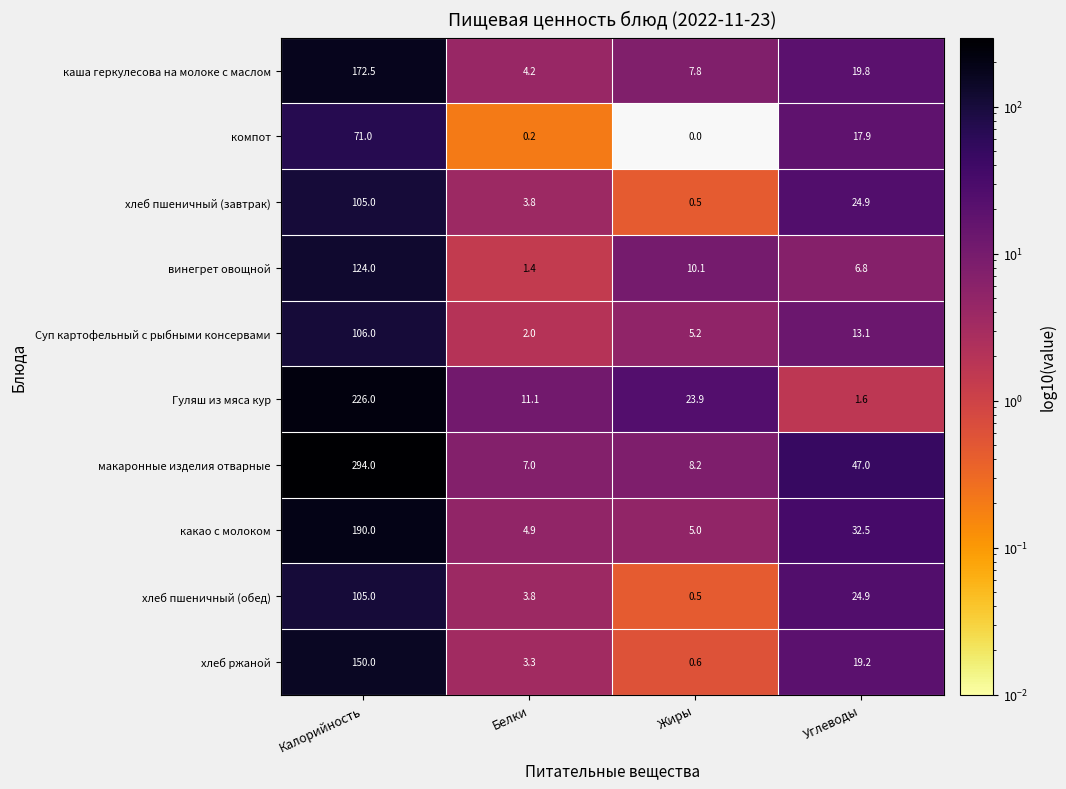

Which series has the largest range (max minus min)?

макаронные изделия отварные